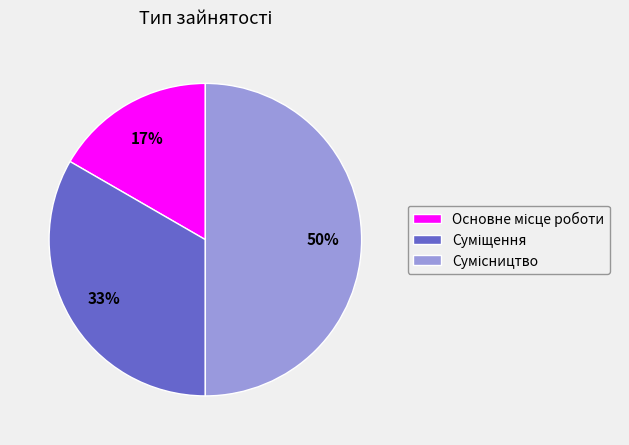

To the nearest percent, what is the average slice percentage?

33%